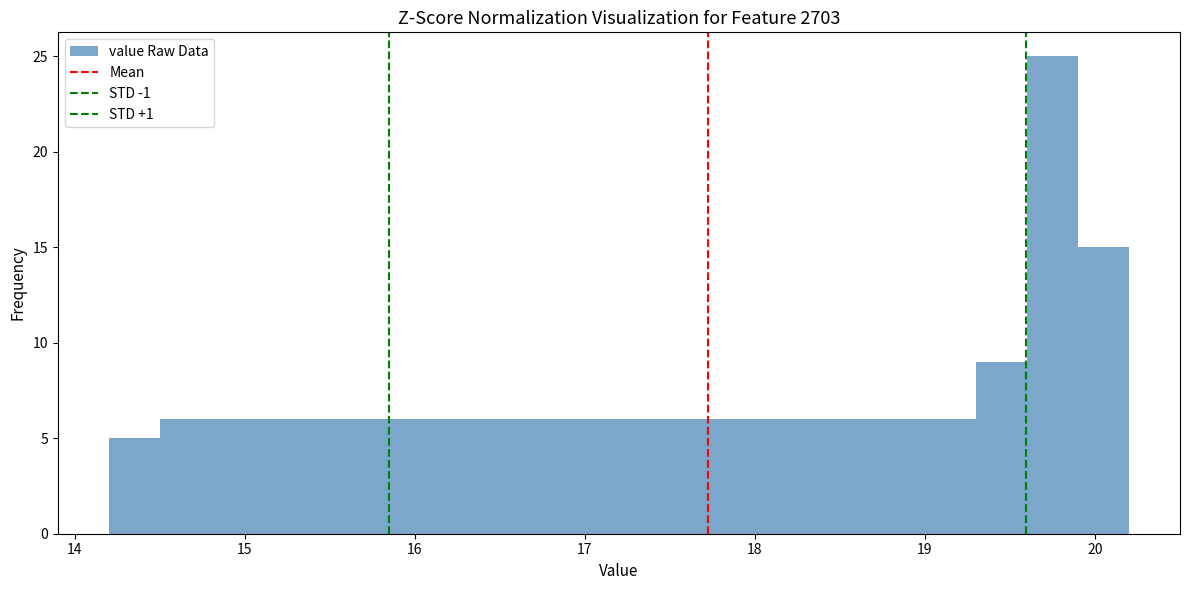

Read against the x-axis, roughly where is the centre of the tallest bar?

19.8